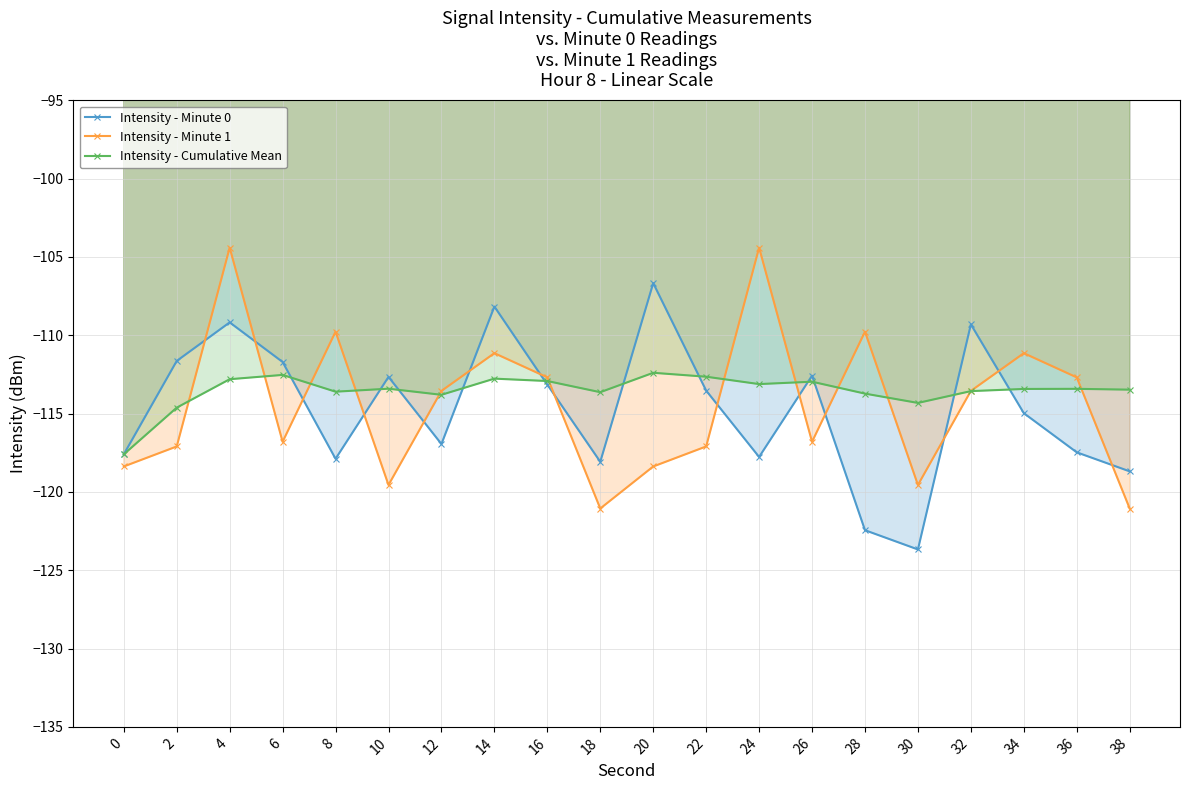

How many times do Intensity - Cumulative Mean and Intensity - Minute 0 cross each other?

11